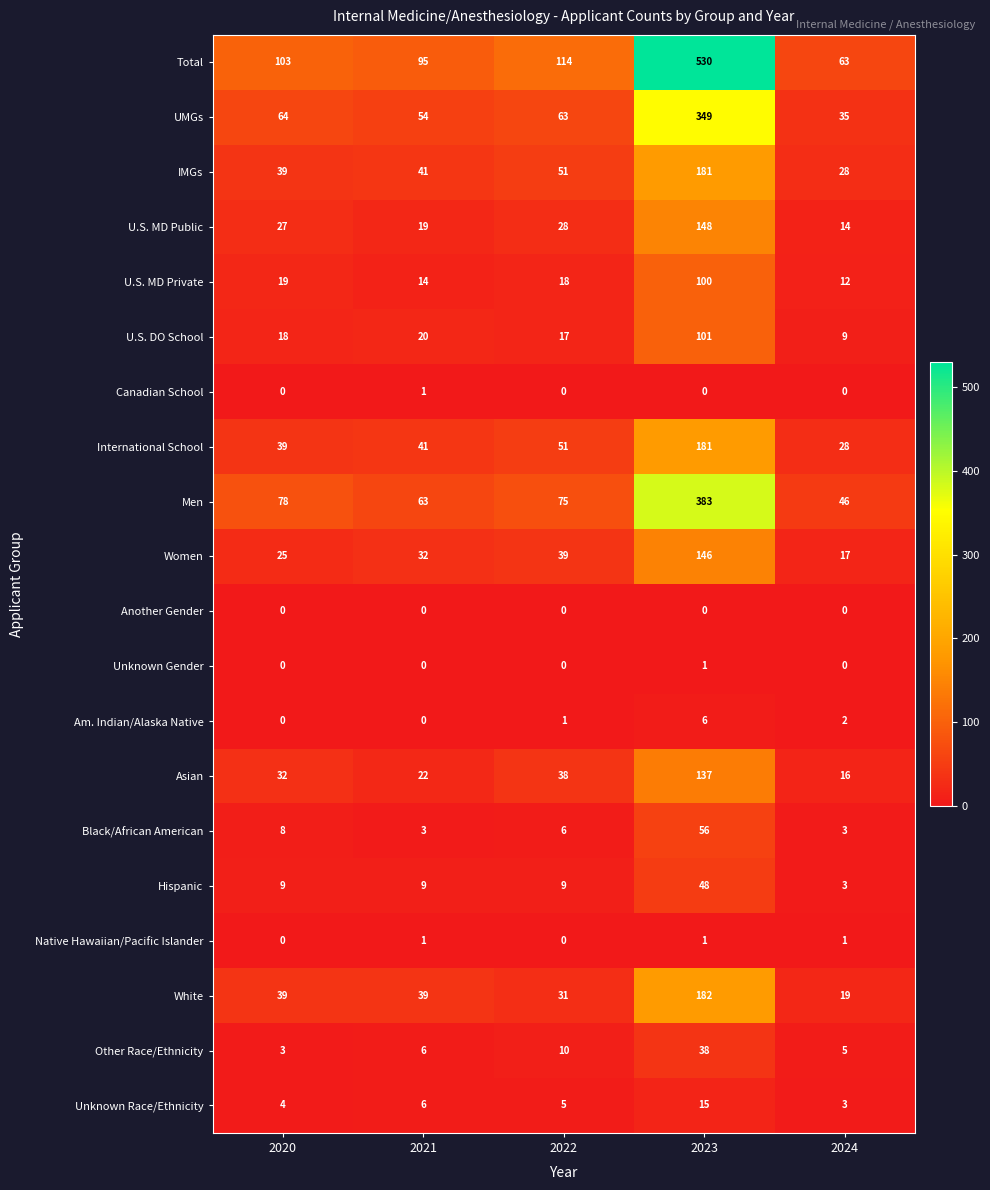

The value of Am. Indian/Alaska Native at 2021 is 0. True or false?

True